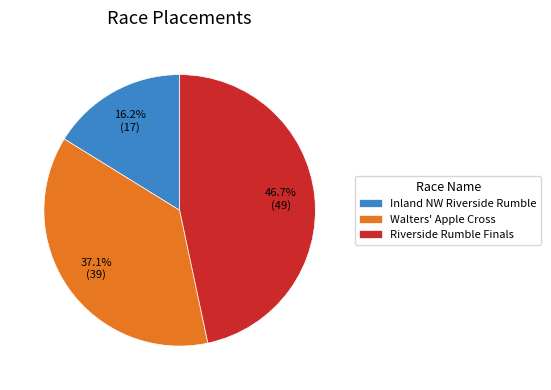

What percentage is the Walters' Apple Cross slice, to the nearest percent?

37%